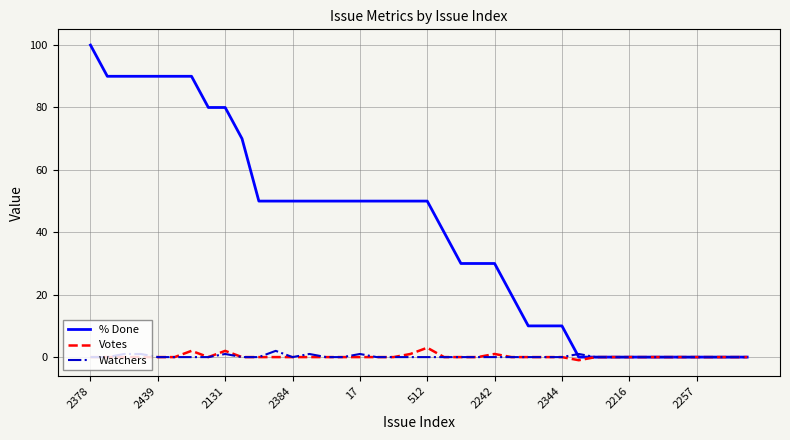

What is the maximum value shown in the chart?

100